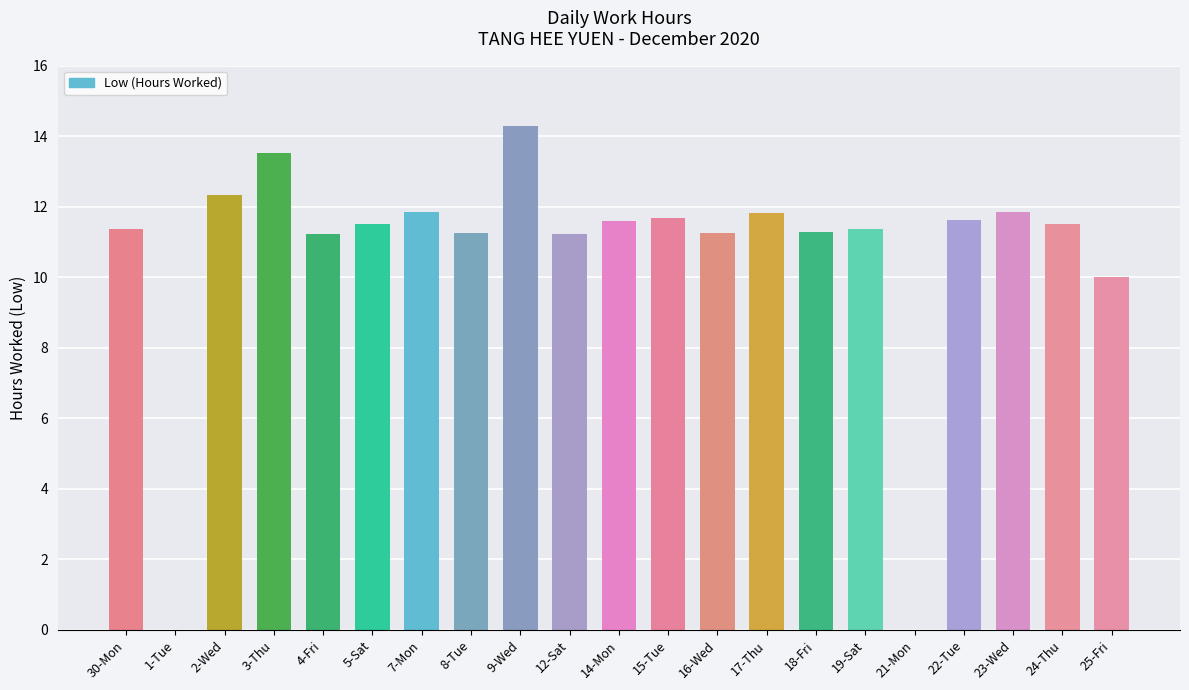

What is the approximate value at 22-Tue?

11.6